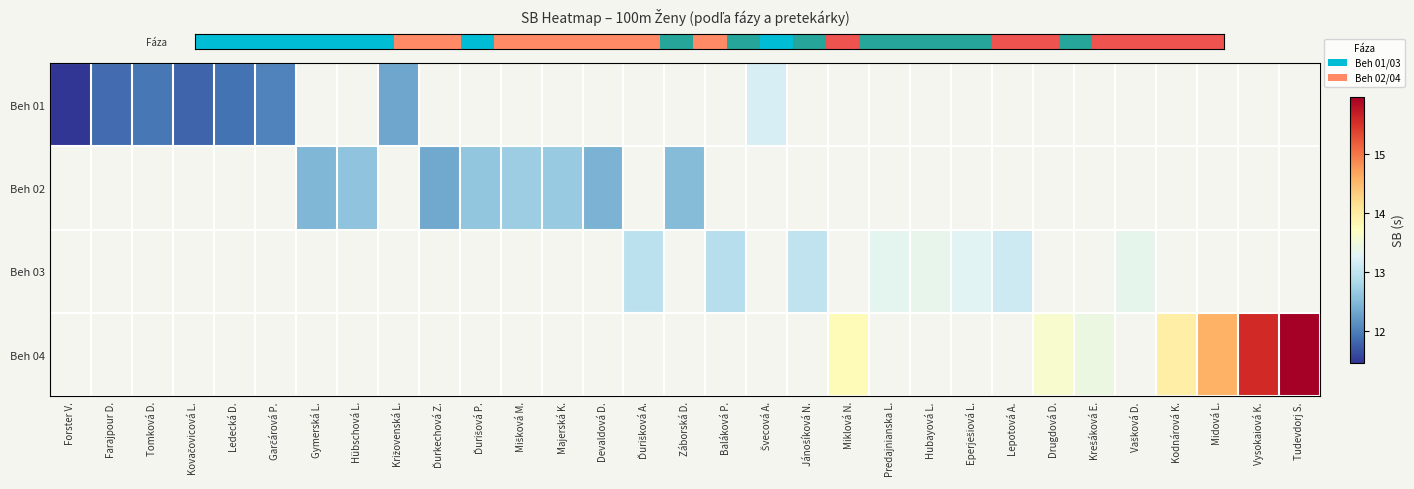

Where is Beh 01 nearest to the value 12?

Garčárová P.